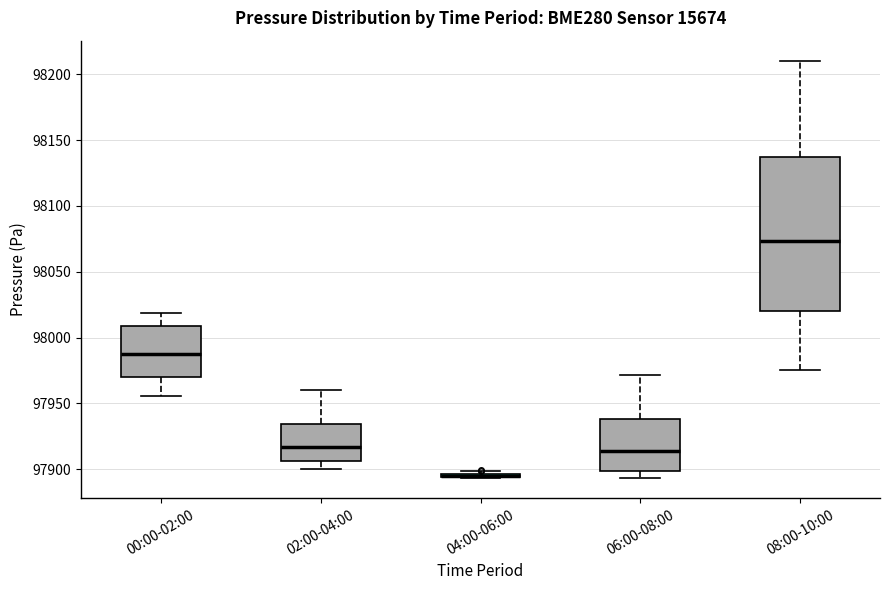

Comparing the boxes themselves (not the whiskers), which one is the tallest?

08:00-10:00